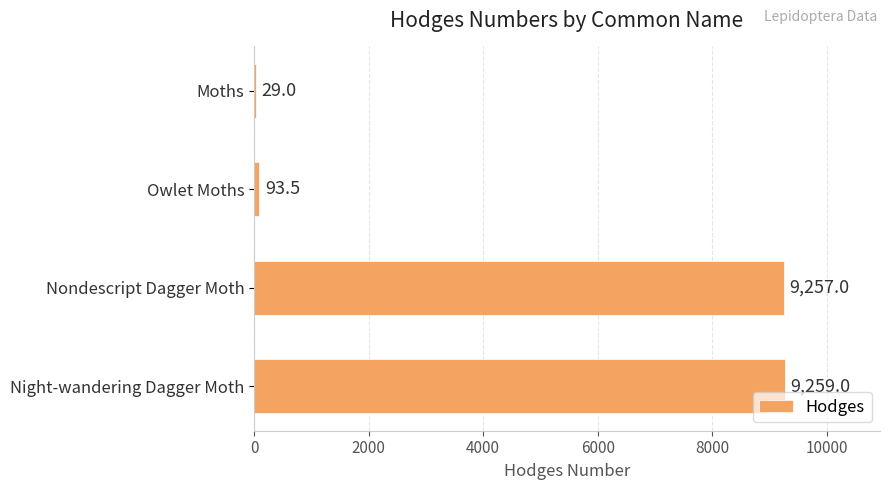

Read the value at Night-wandering Dagger Moth.

9259.0